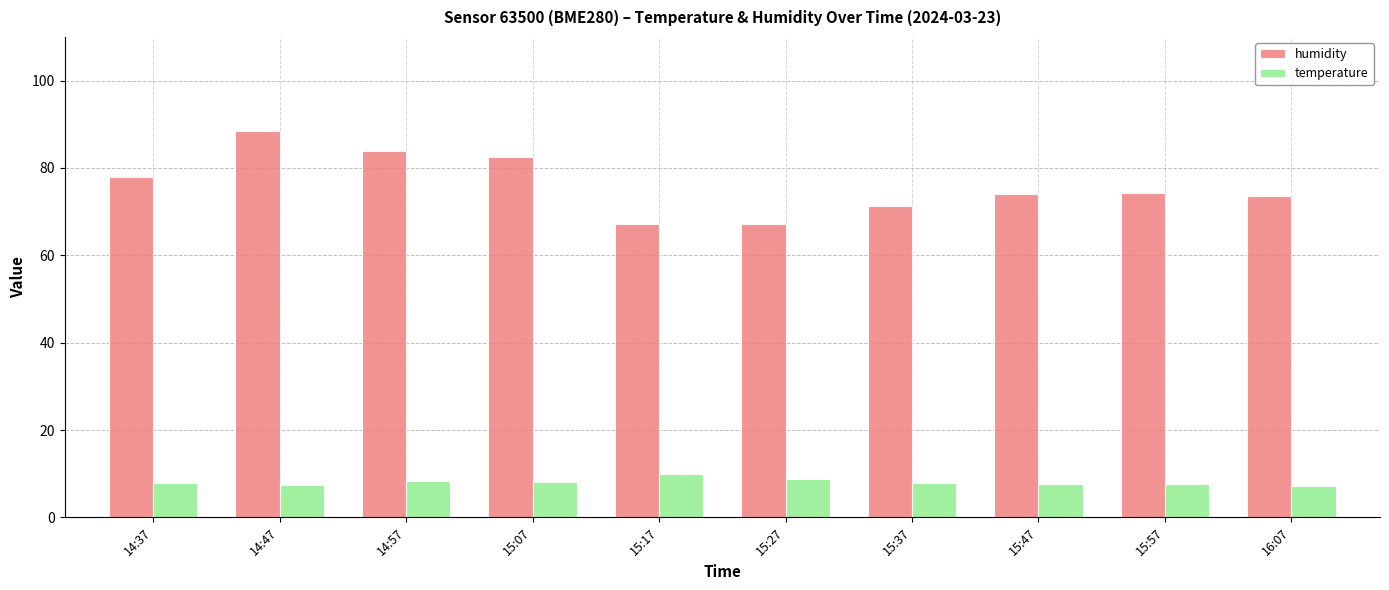

At which category is the sum across all series the highest?

14:47